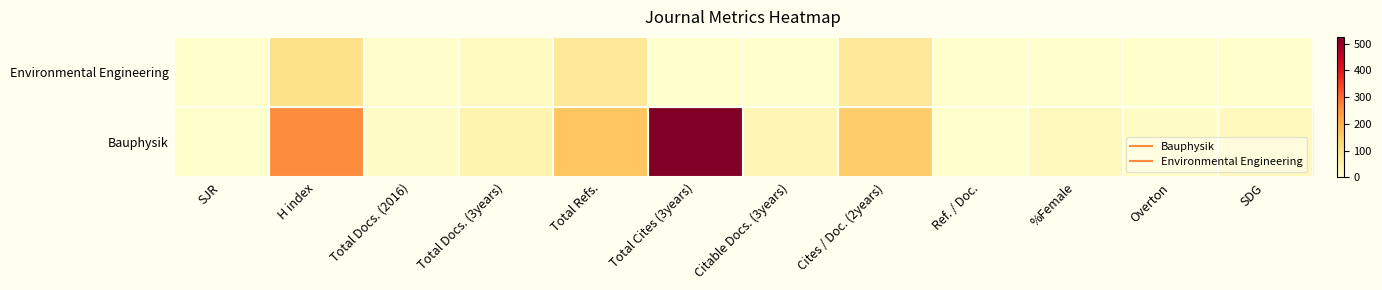

Reading left to right, what are all the values shown in this chart?

Bauphysik: SJR=0	H index=262	Total Docs. (2016)=11	Total Docs. (3years)=43	Total Refs.=166	Total Cites (3years)=525	Citable Docs. (3years)=36	Cites / Doc. (2years)=150	Ref. / Doc.=0	%Female=24	Overton=12	SDG=21
Environmental Engineering: SJR=0	H index=100	Total Docs. (2016)=3	Total Docs. (3years)=18	Total Refs.=76	Total Cites (3years)=0	Citable Docs. (3years)=0	Cites / Doc. (2years)=76	Ref. / Doc.=0	%Female=0	Overton=0	SDG=0